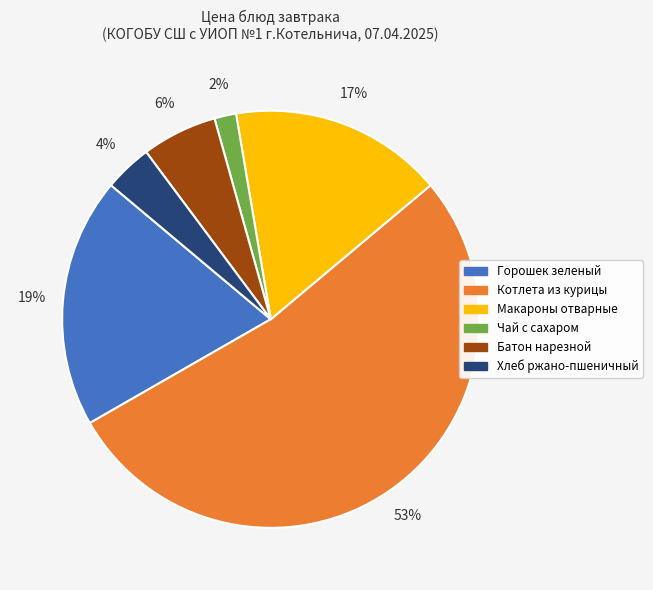

Do Котлета из курицы and Макароны отварные together represent more than half of the pie?

Yes